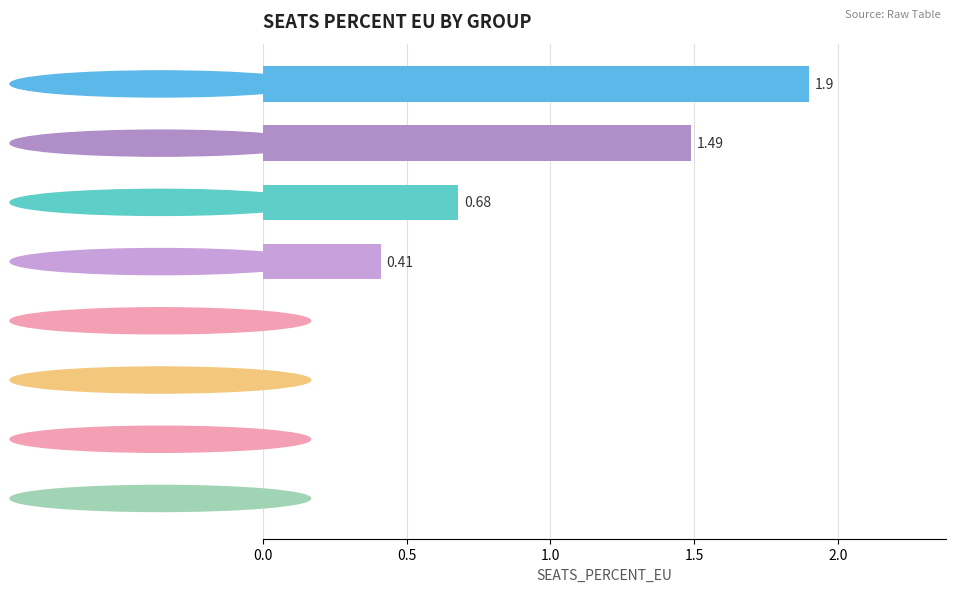

What is the change in value from NA to GP1204?

-0.4